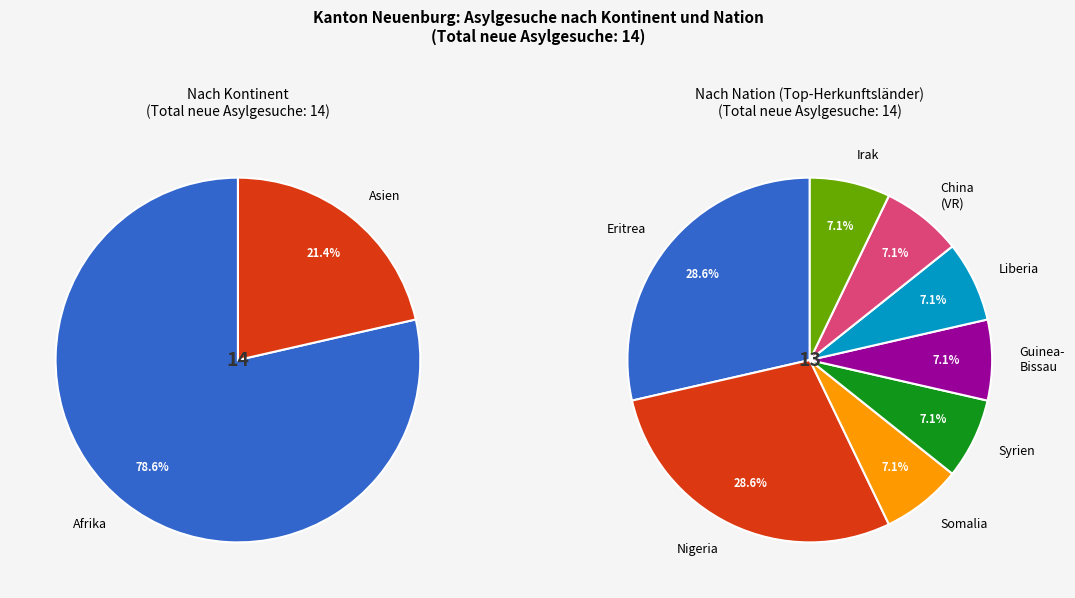

What percentage is NOT represented by Herkunft unbekannt?

100.0%